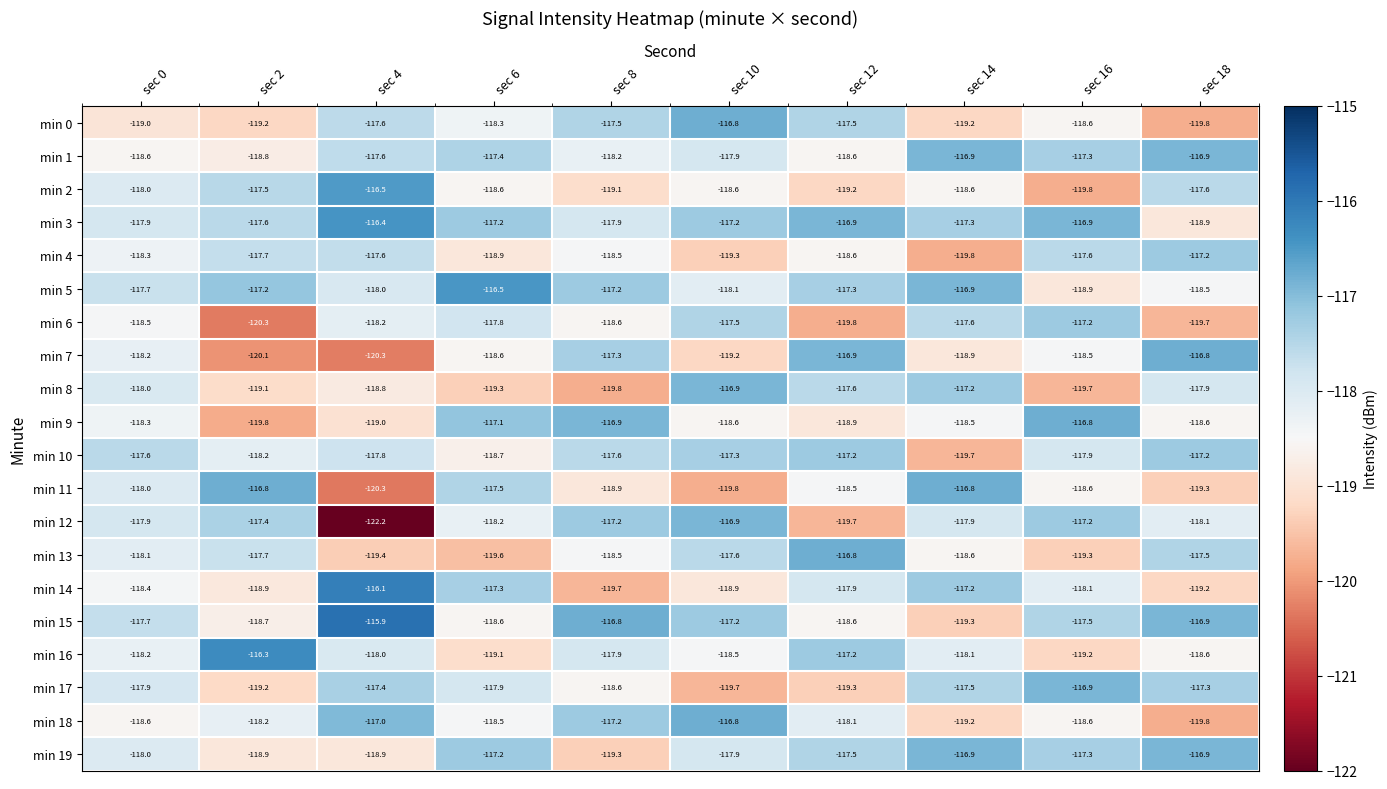

How many distinct data groups are displayed?

20